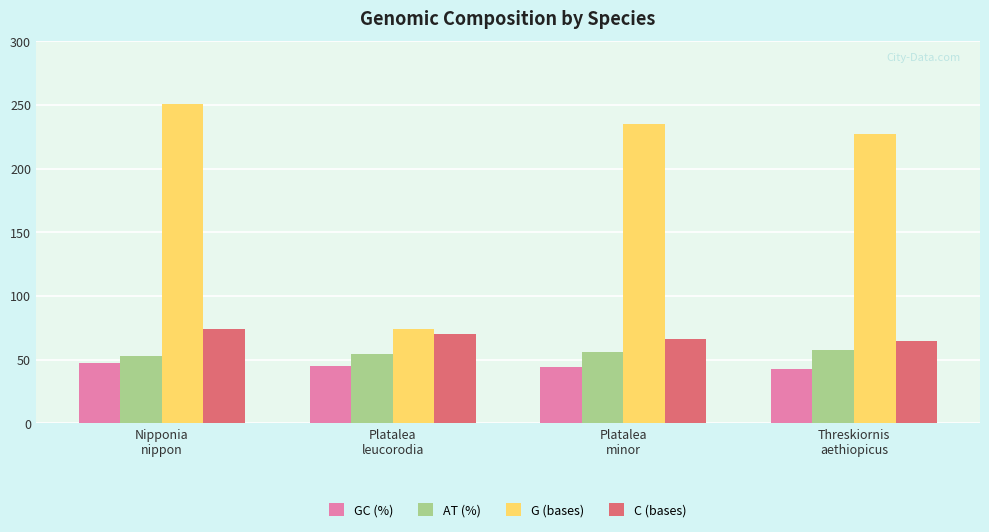

What is the difference between the G (bases) values at Platalea
leucorodia and Threskiornis
aethiopicus?

153.0